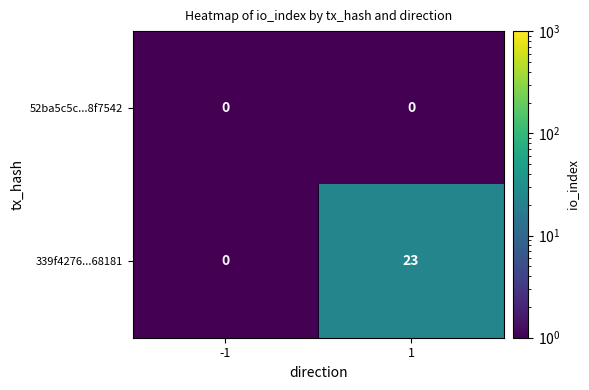

The 339f4276...68181 series shows 23.0 at 1. True or false?

True